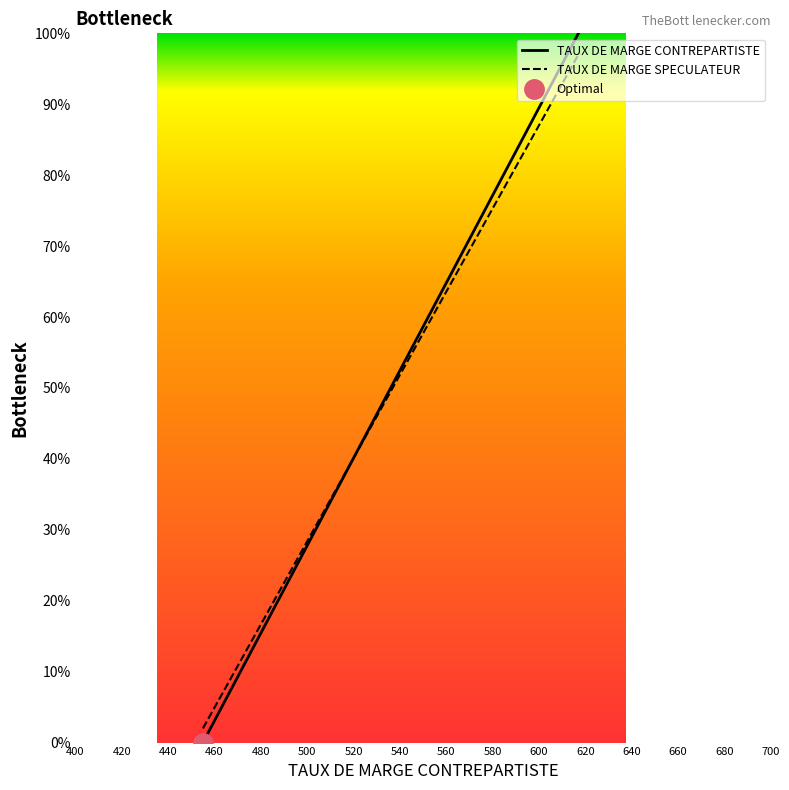

What is the difference between the maximum and second lowest values in the TAUX DE MARGE CONTREPARTISTE series?

100.0